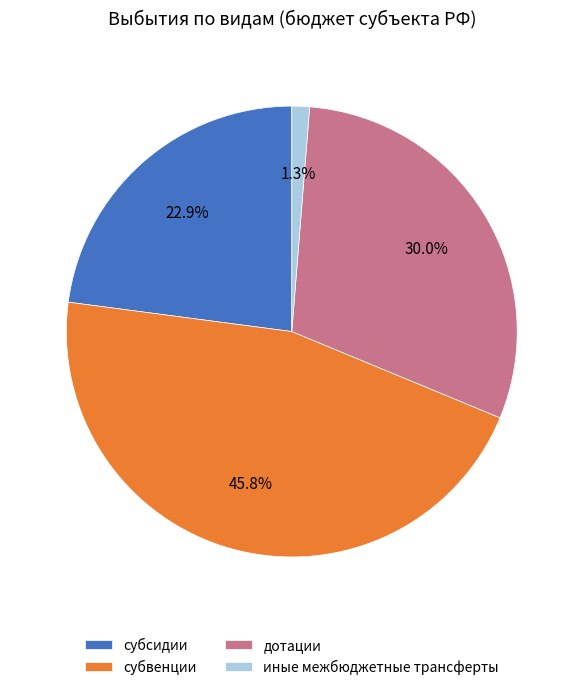

Count the number of slices in the pie.

4